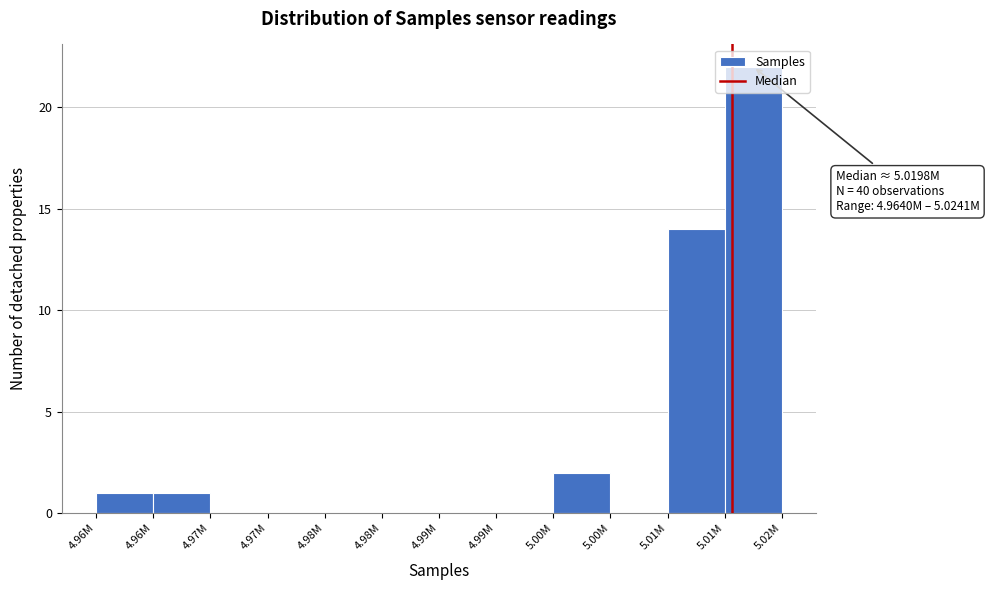

How many distinct data groups are displayed?

1